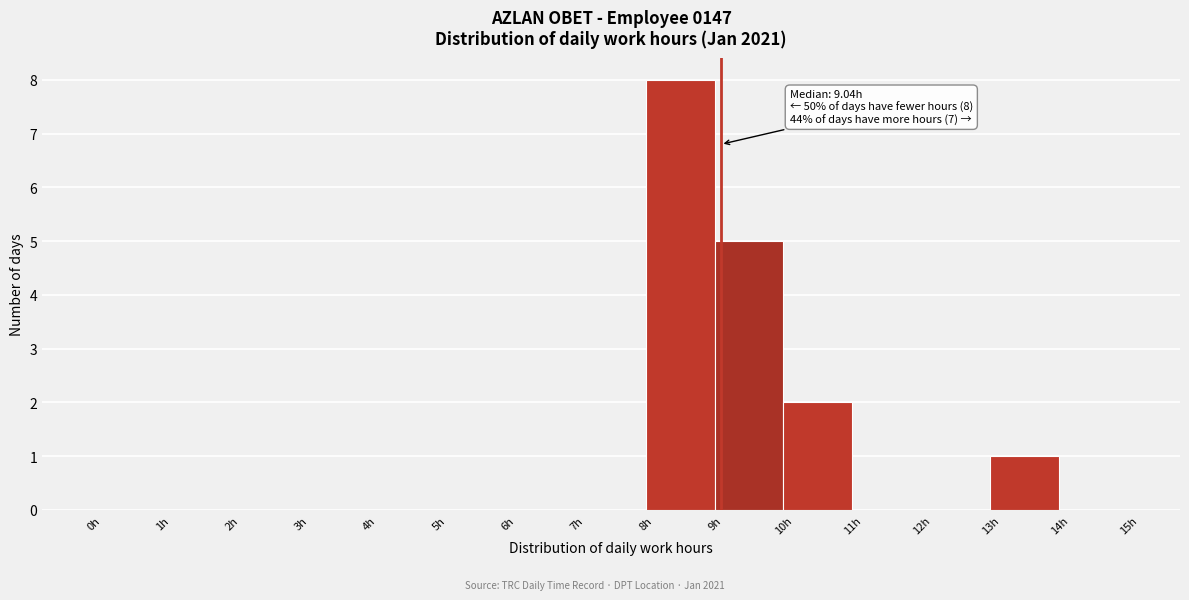

Which range on the x-axis has the tallest bar?

8 to 9